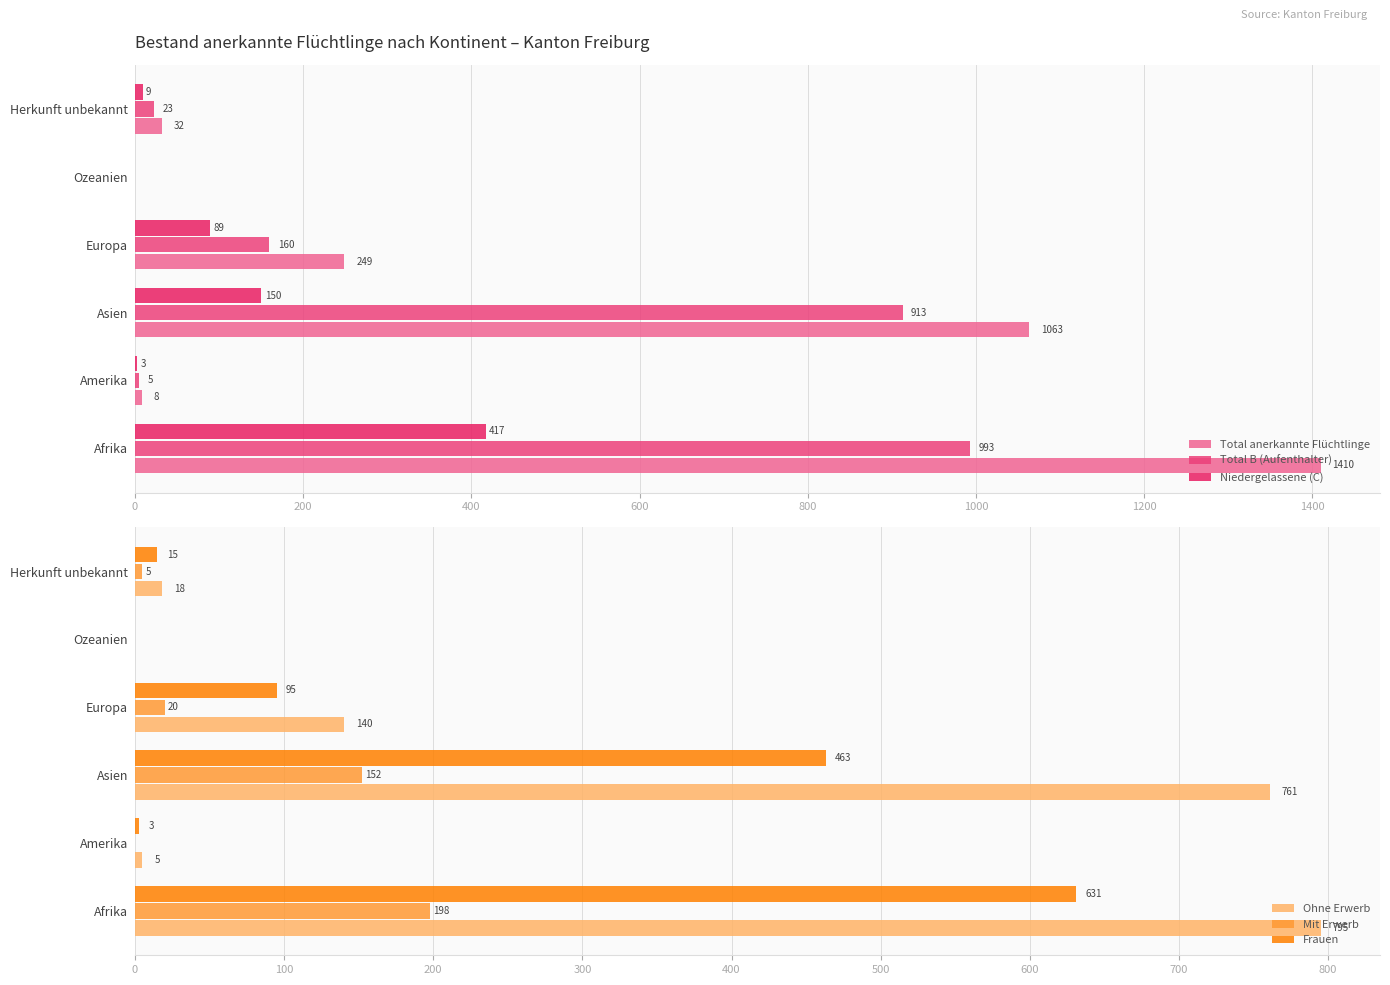

Which series has the largest range (max minus min)?

Total anerkannte Flüchtlinge